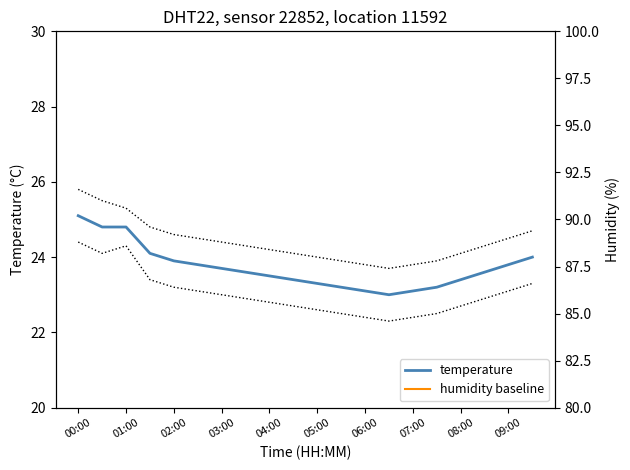

How many lines are shown in the chart?

2